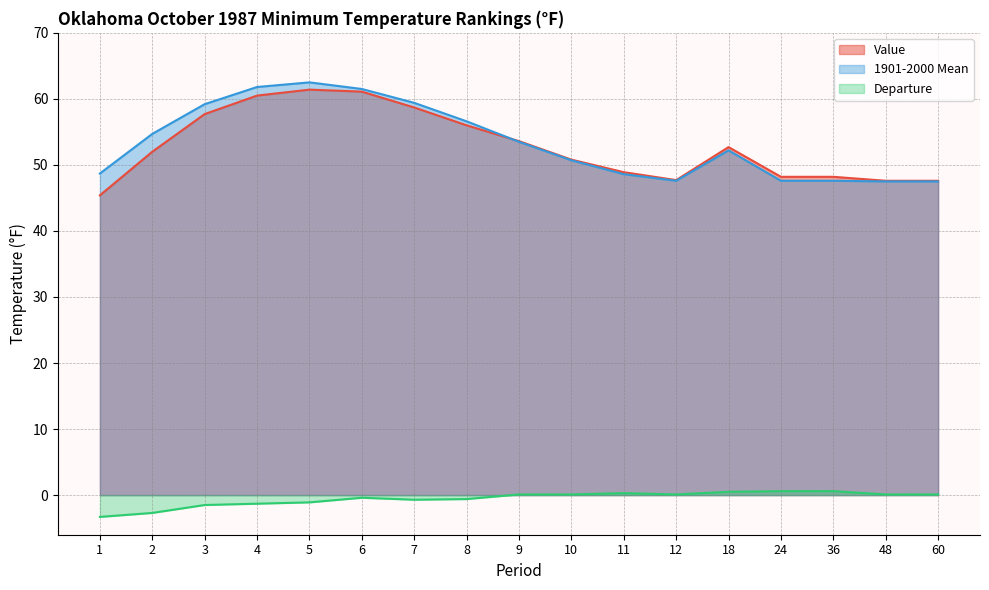

Read the 1901-2000 Mean value at 4.

61.8